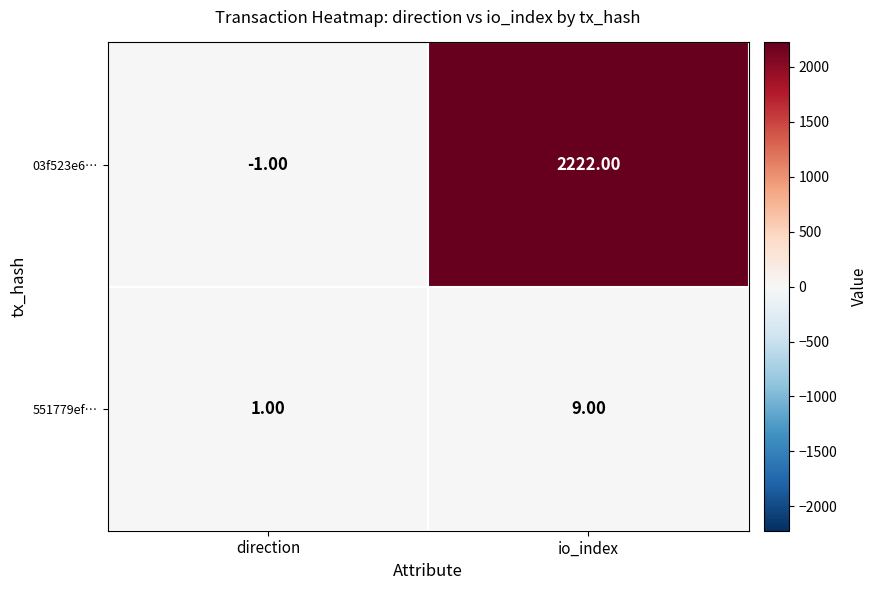

Which series has the largest range (max minus min)?

03f523e6…